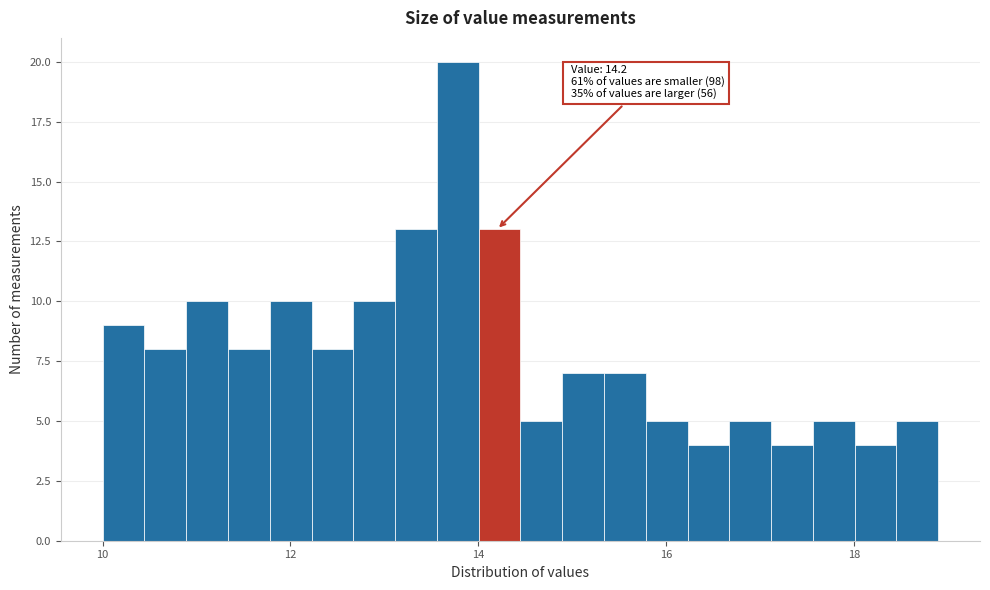

Around what value on the x-axis is the tallest bar? Give the approximate position of its centre, as read against the axis.

13.8